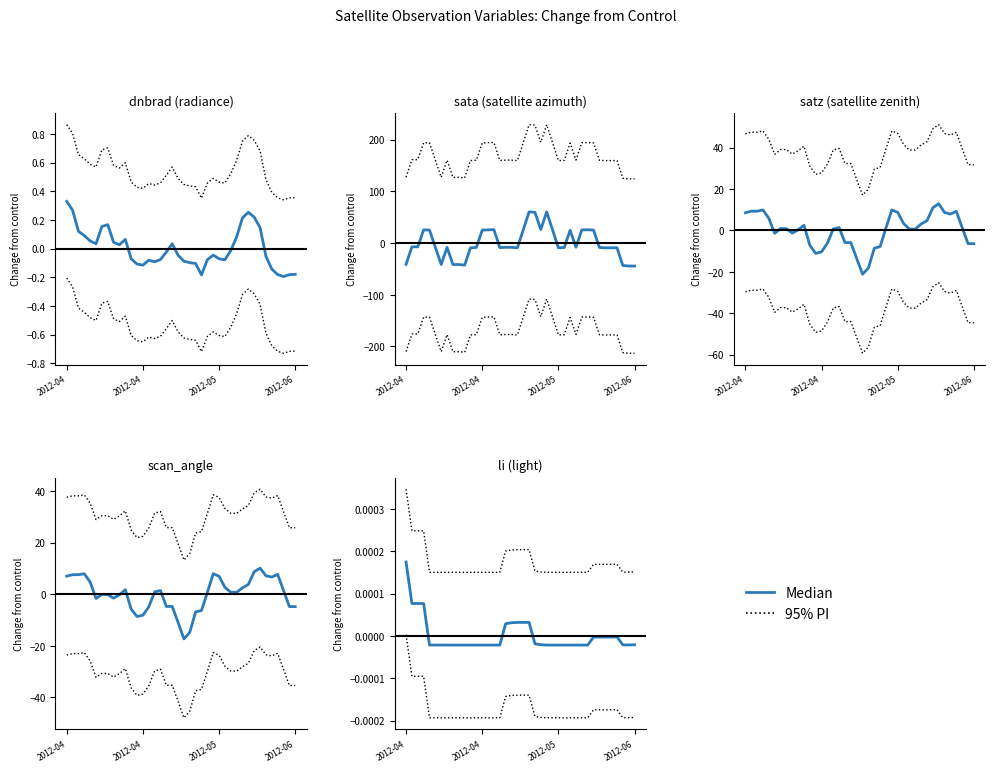

True or false: 95% PI and Median cross at least once.

False